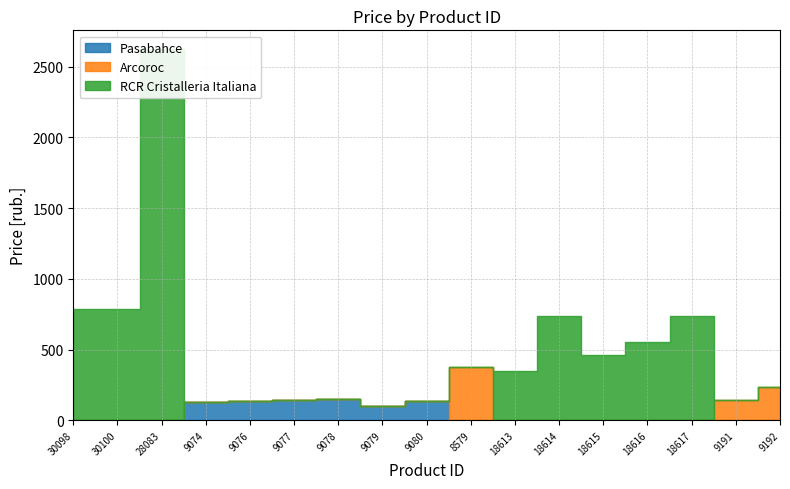

True or false: Pasabahce has more than 1 interior local peaks.

True